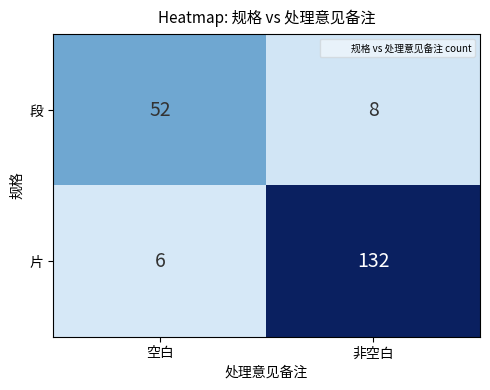

Rank the series at 非空白 from highest to lowest value.

片, 段